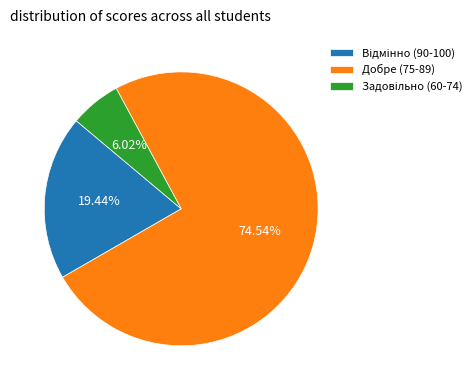

Is there any slice that represents more than half of the pie?

Yes